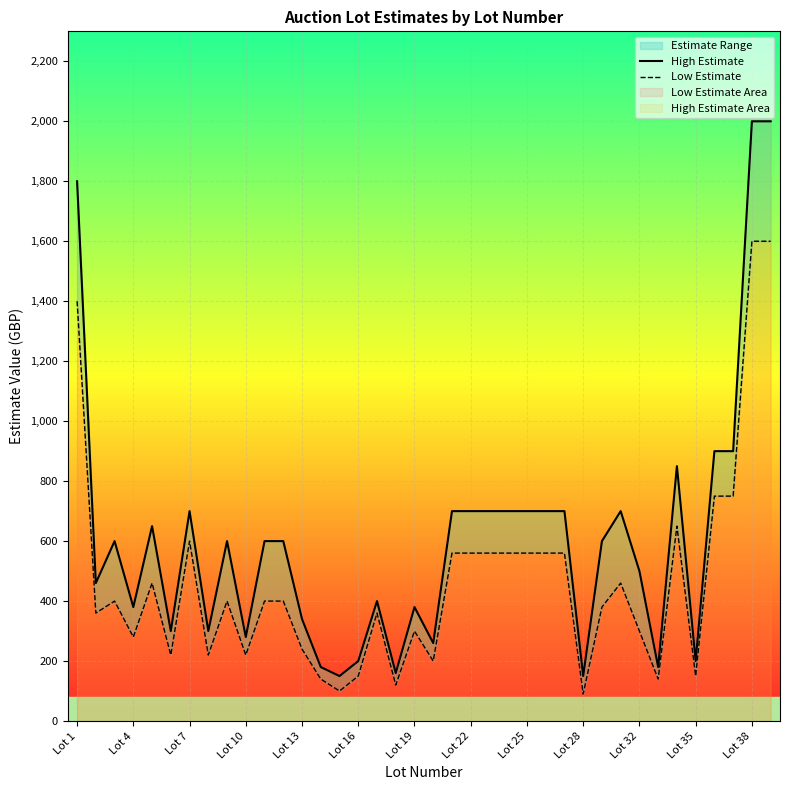

True or false: High Estimate has a value of 700 at 20.

True